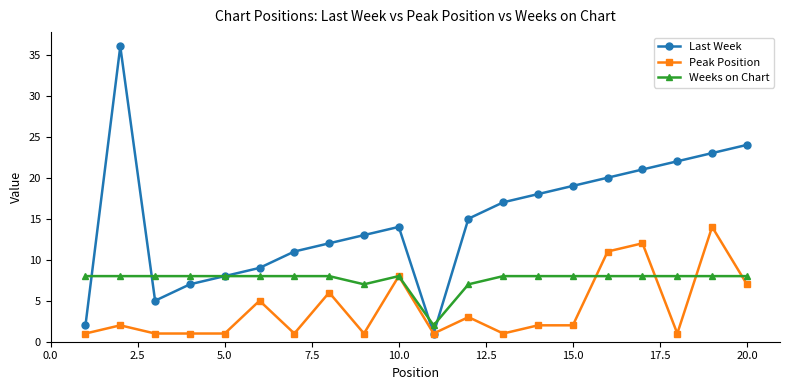

What is the maximum value shown in the chart?

36